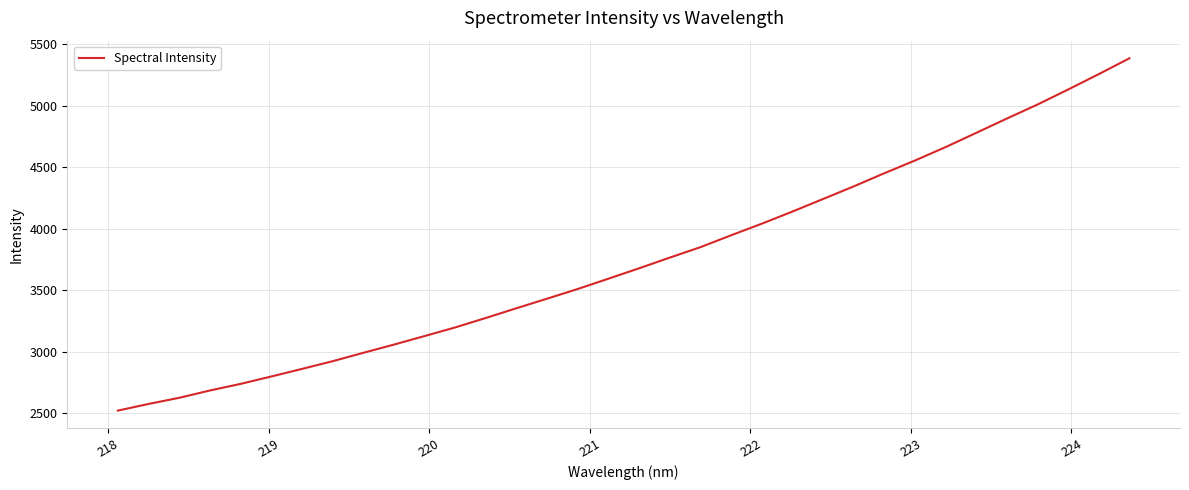

What is the smallest value displayed?

2521.6